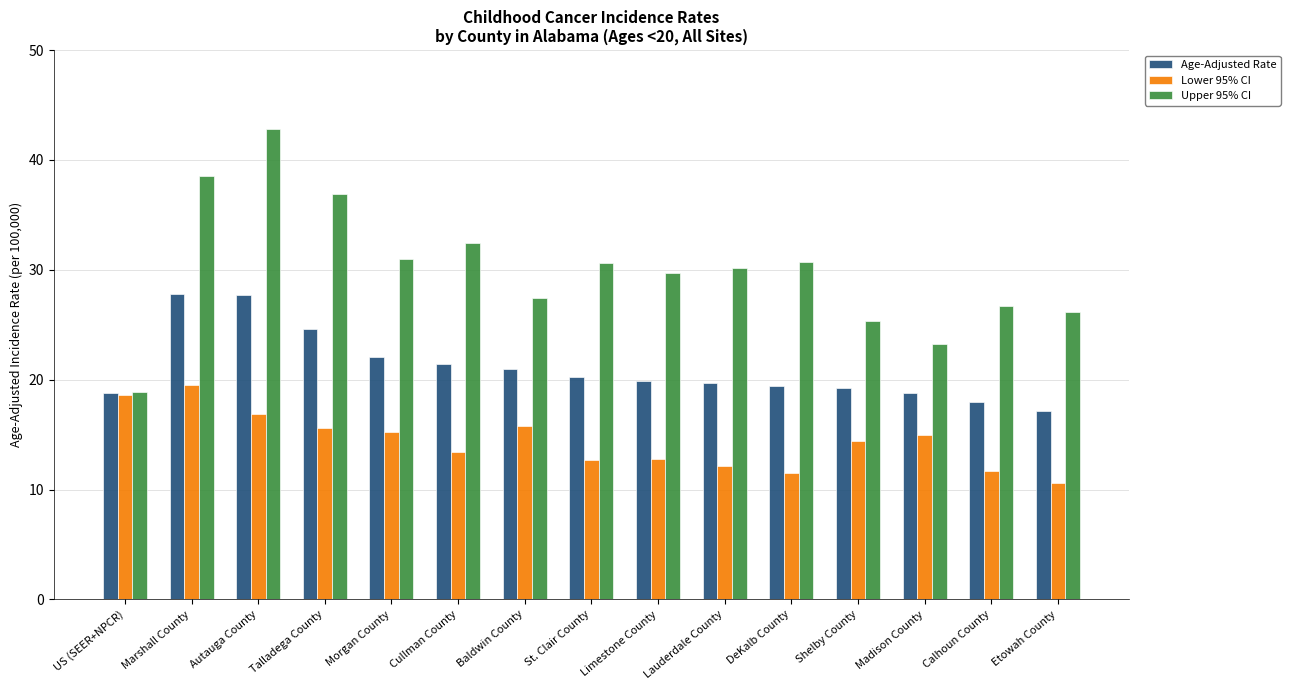

List the series in order of their peak value, highest first.

Upper 95% CI, Age-Adjusted Rate, Lower 95% CI